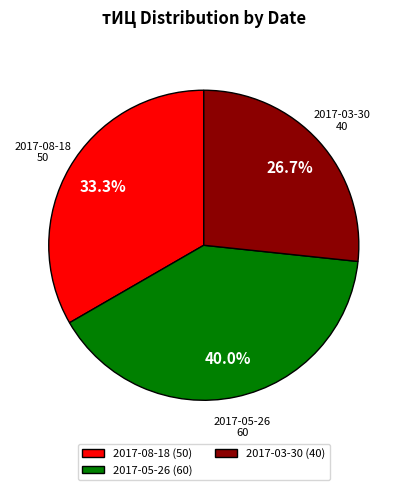

What is the ratio of the value at 2017-03-30 to the value at 2017-05-26?

0.7